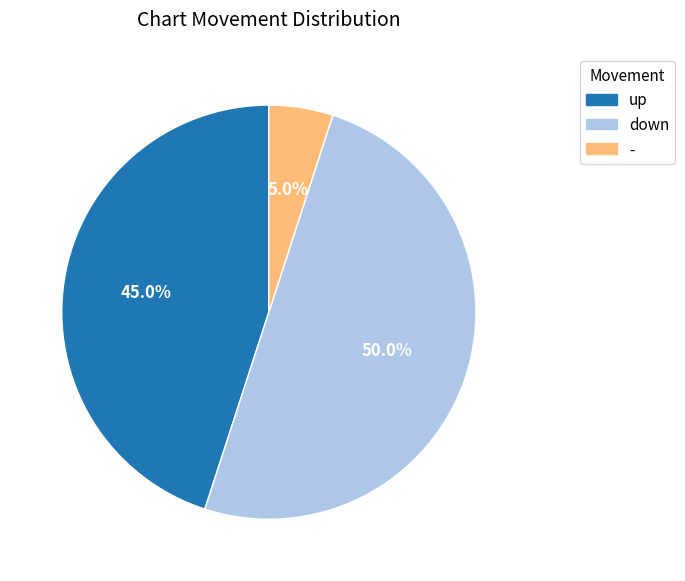

Combined, what portion of the pie is - and down?

55.0%